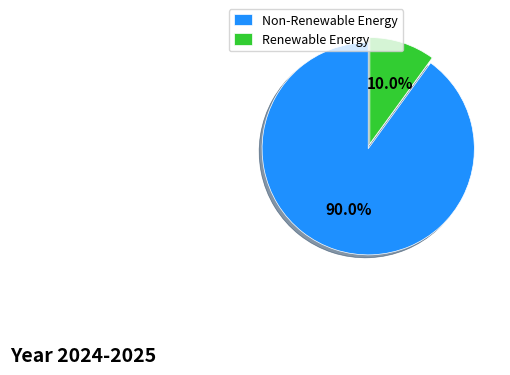

Rank the categories by value from lowest to highest.

Renewable Energy, Non-Renewable Energy